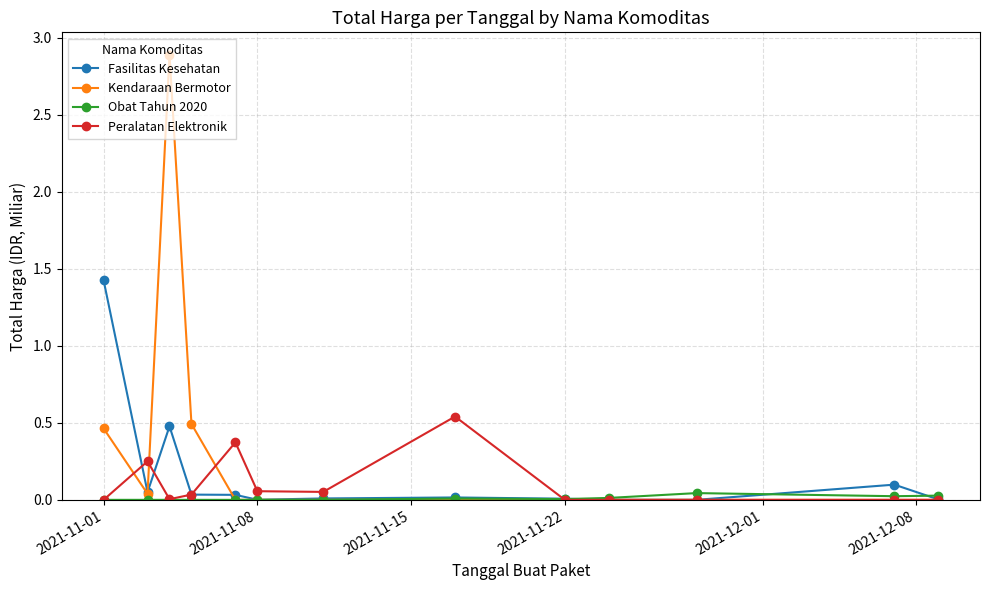

Which series has the widest spread of values?

Kendaraan Bermotor